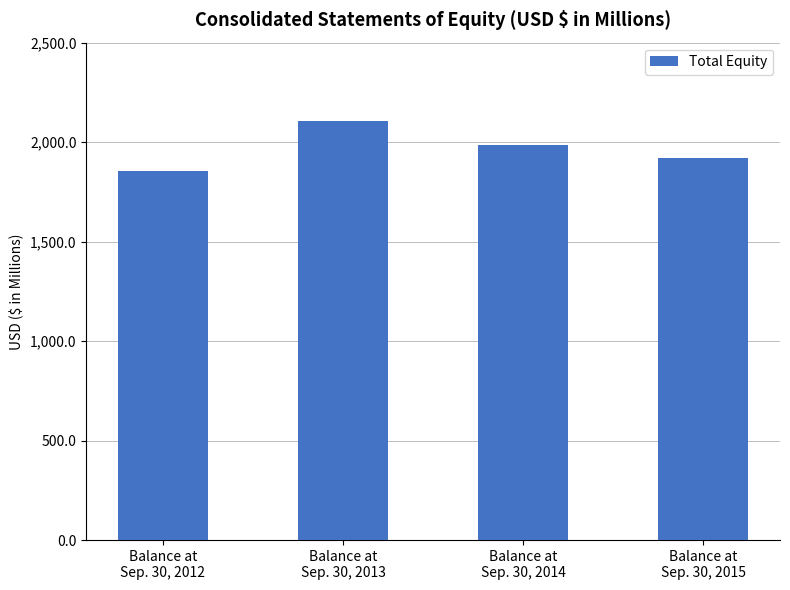

Reading left to right, extract all data points from this chart.

1853.5	2107.8	1985.0	1919.6